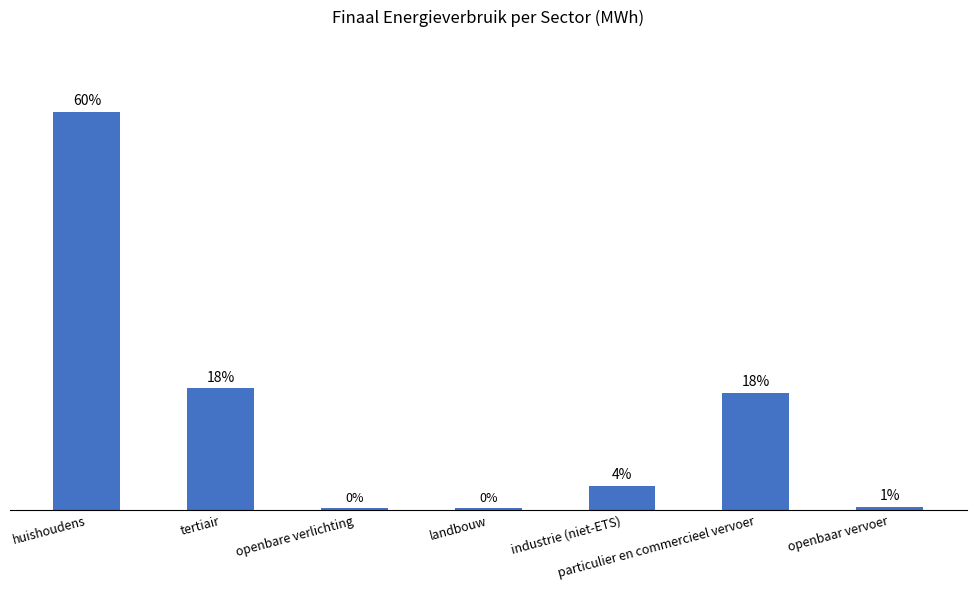

True or false: the data shows 1244.2 at openbare verlichting.

True